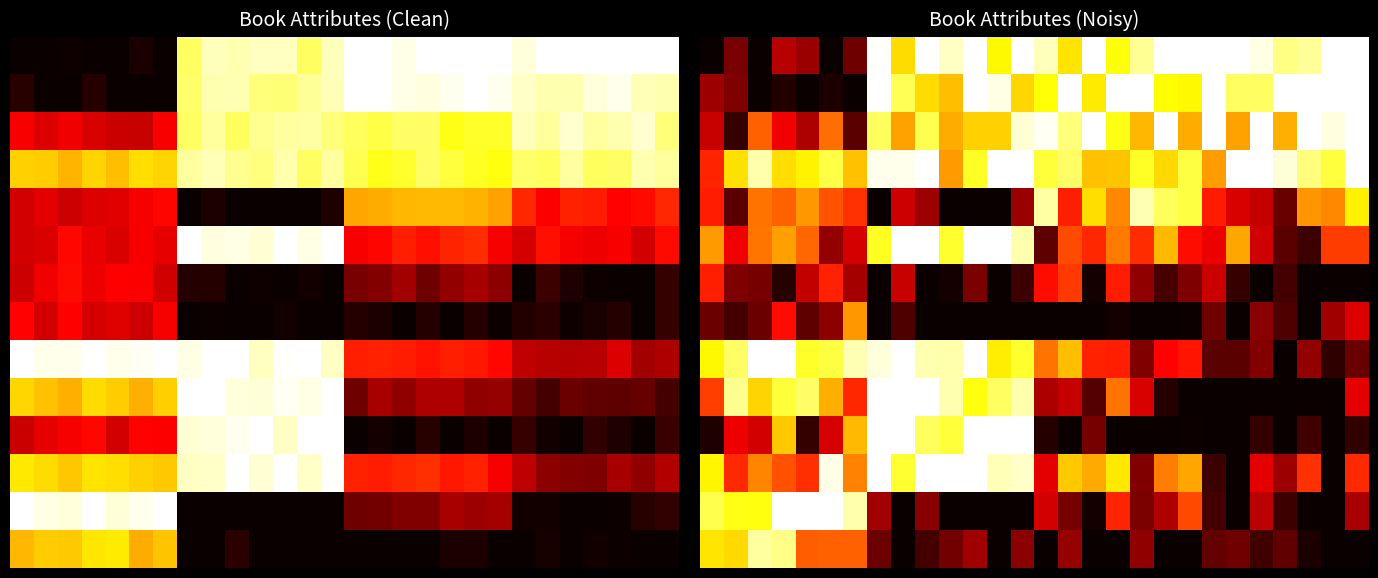

How many data points does each series have?

28